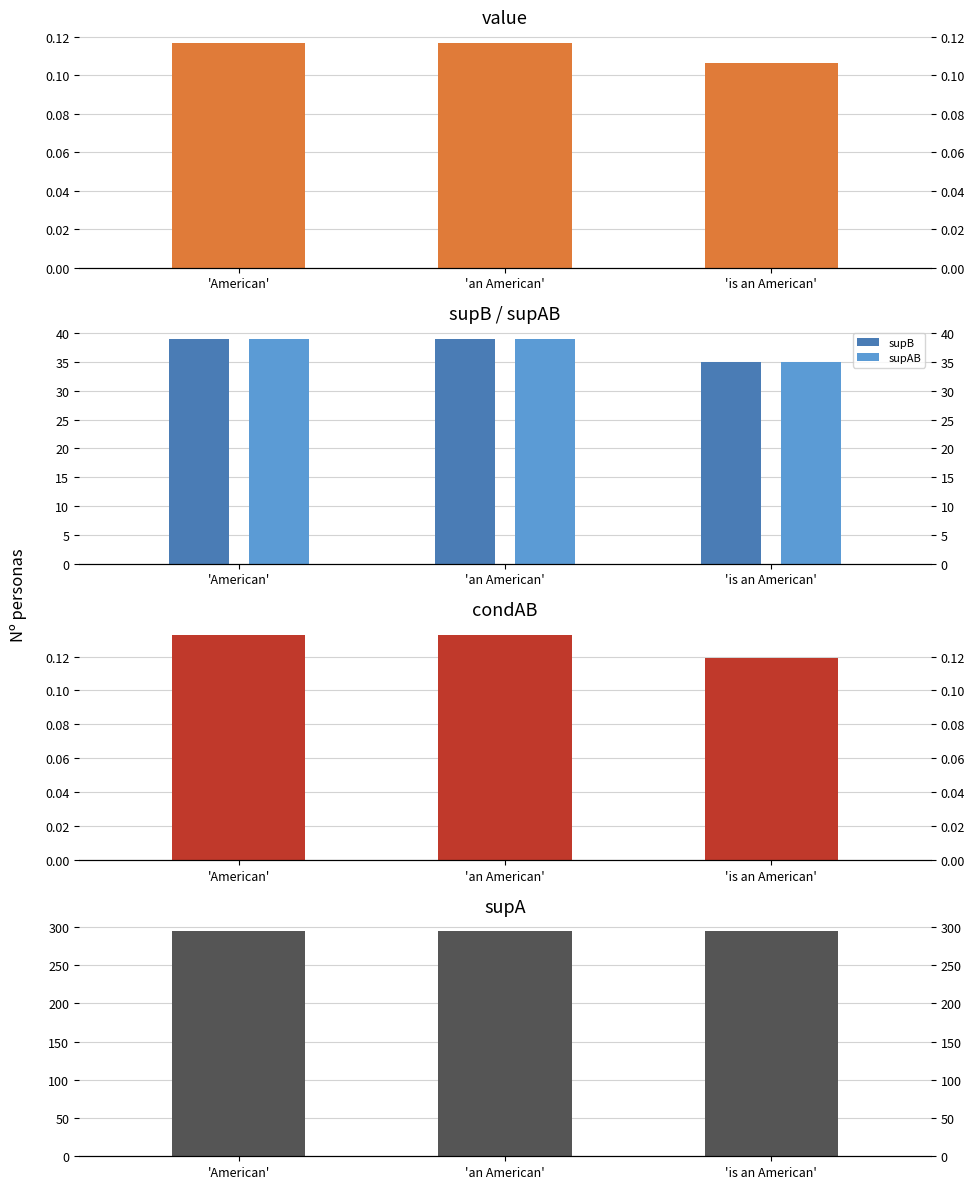

What is the total value across all series at 'is an American'?

364.2